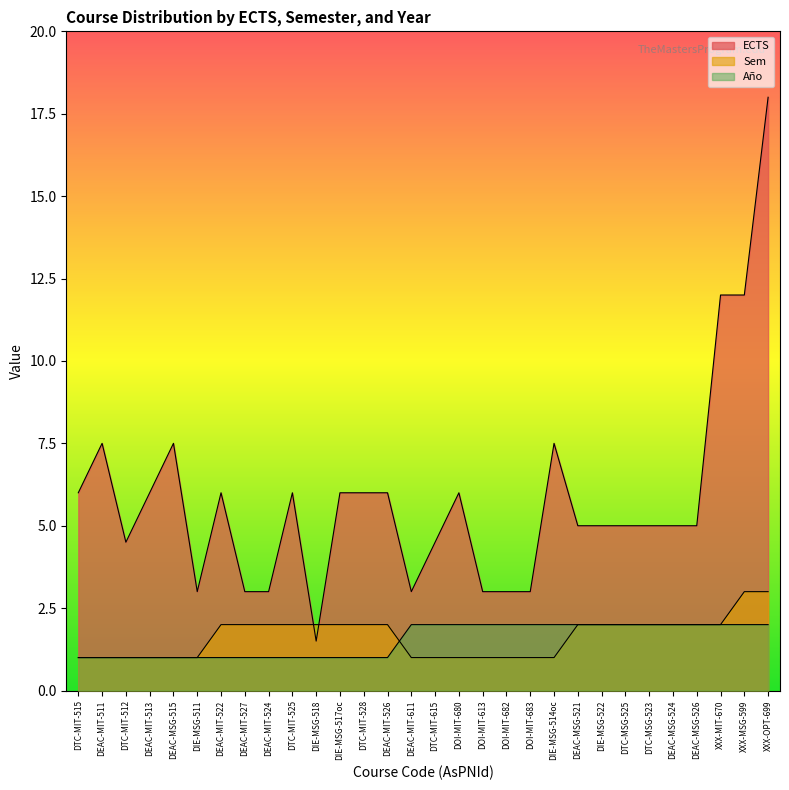

At which label does Año reach its peak?

DEAC-MIT-611